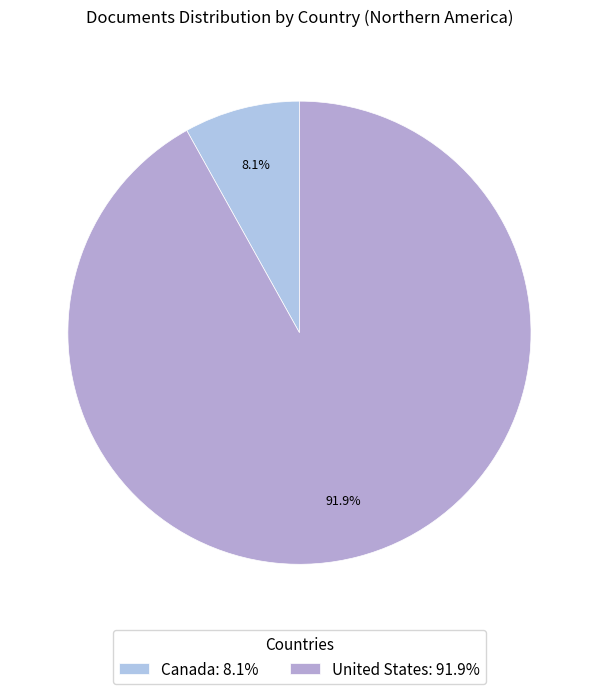

Which slice is the smallest?

Canada